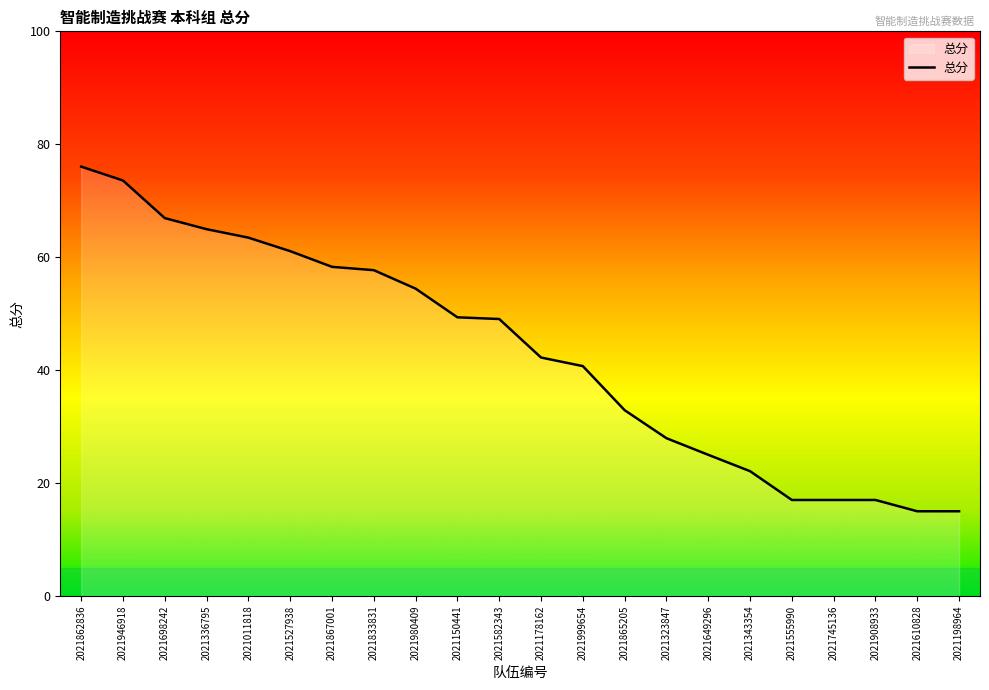

What is the greatest value displayed?

76.0